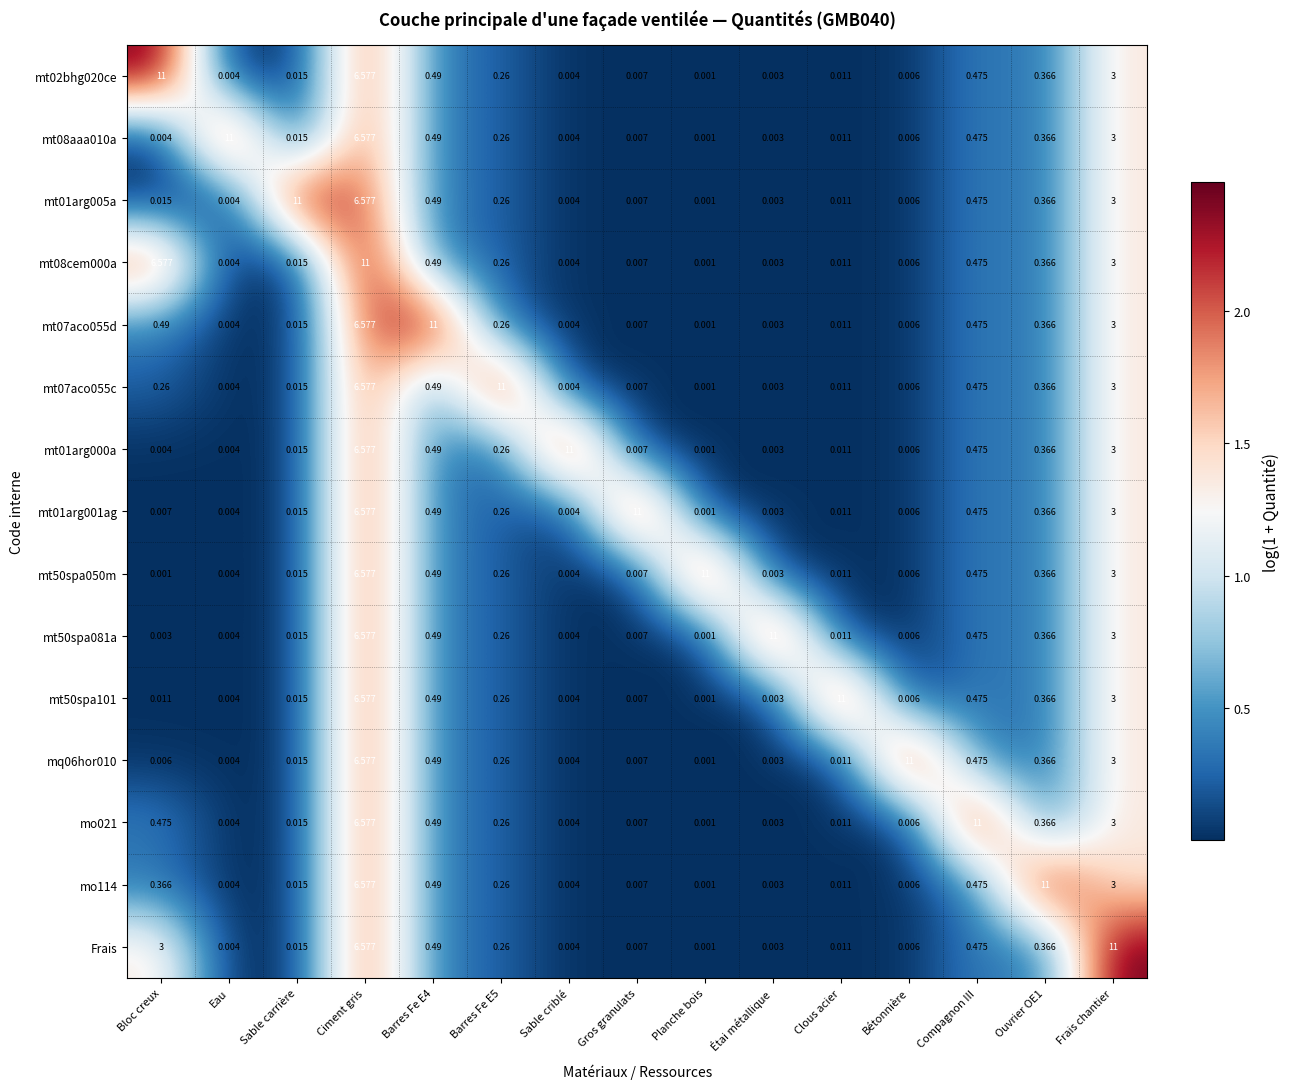

At which label is mt01arg001ag closest to 5?

Ciment gris